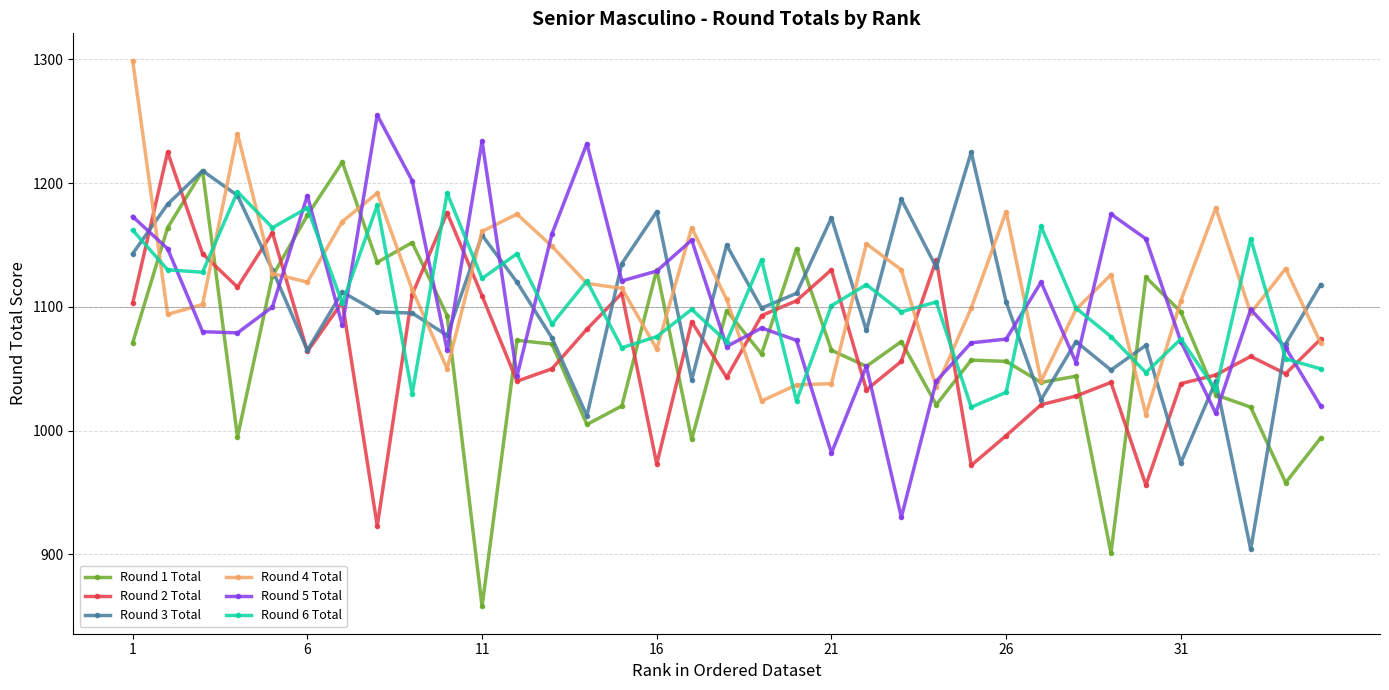

True or false: Round 5 Total has more than 1 interior local peaks.

True